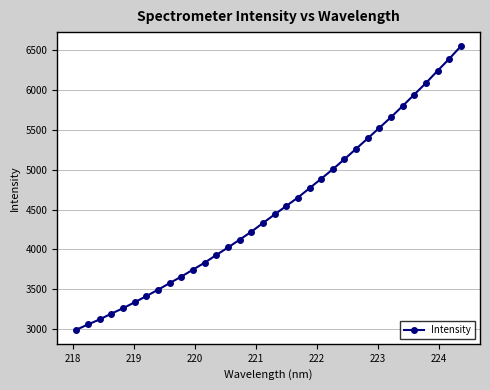

What is the value of the 4th point from the left?

3195.5